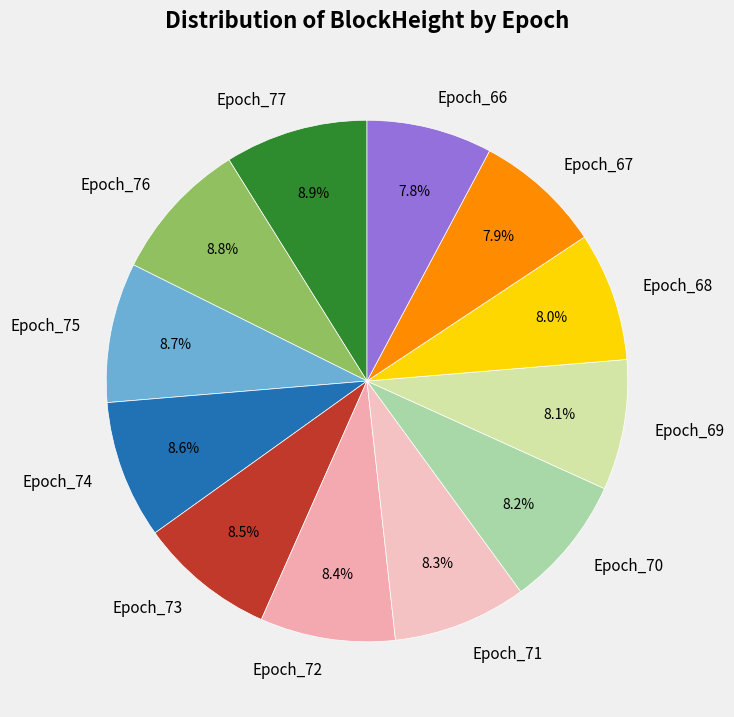

To the nearest percent, what percentage of the pie is Epoch_67?

8%